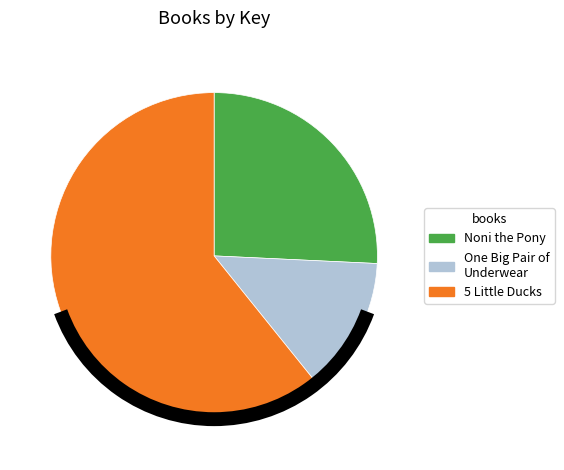

Which slice represents more than half of the pie?

5 Little Ducks